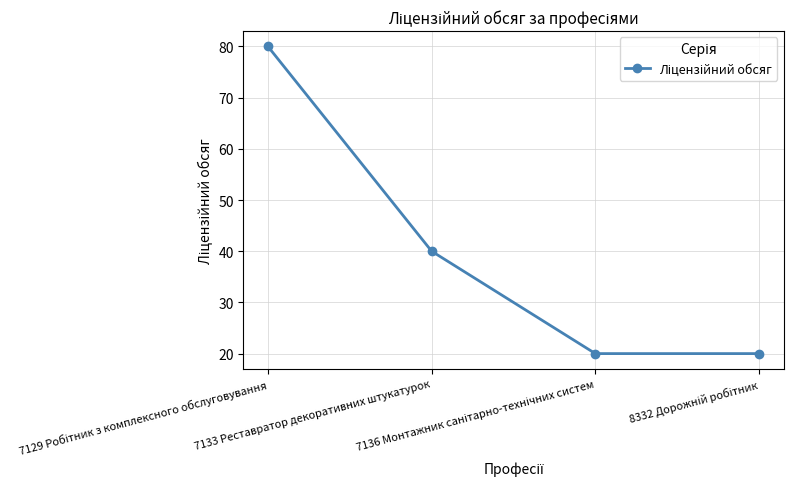

What is the sum of all values?

160